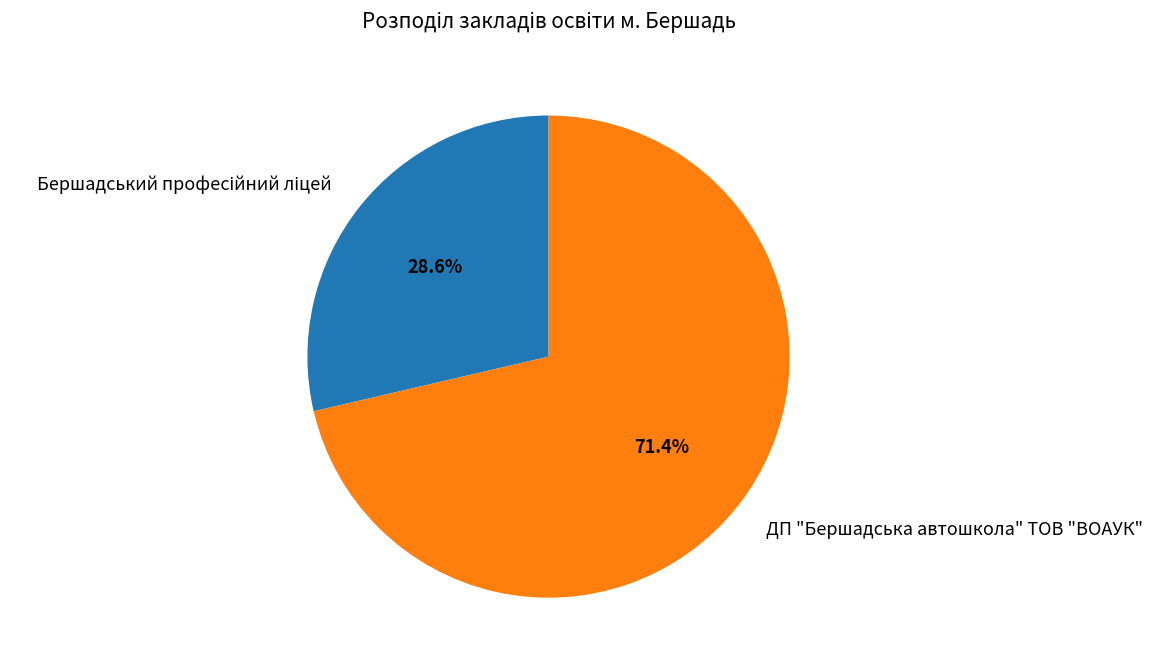

Count the number of slices in the pie.

2